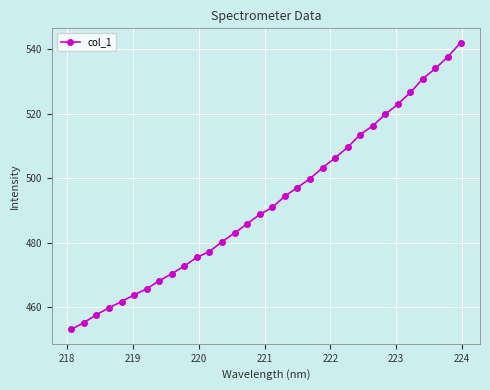

What is the difference between the second highest and minimum values?

84.5